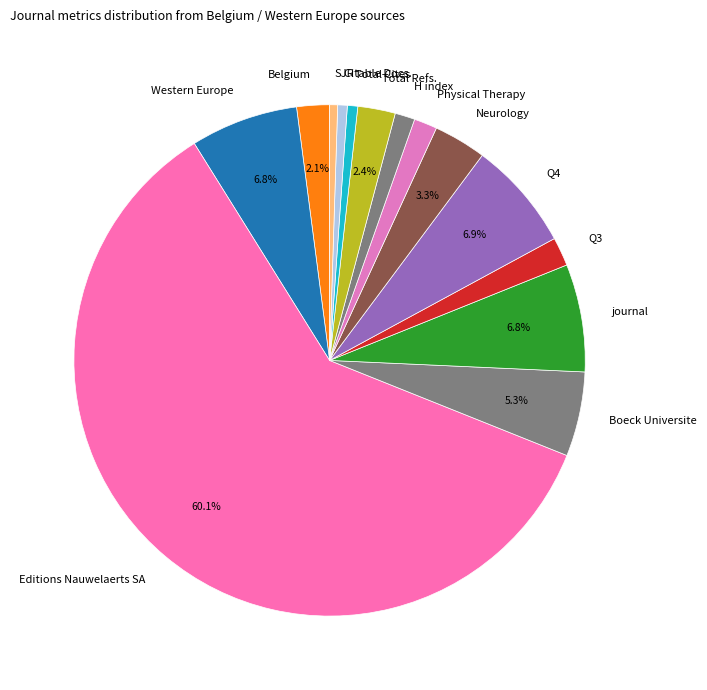

Does Belgium represent more than half of the total?

No